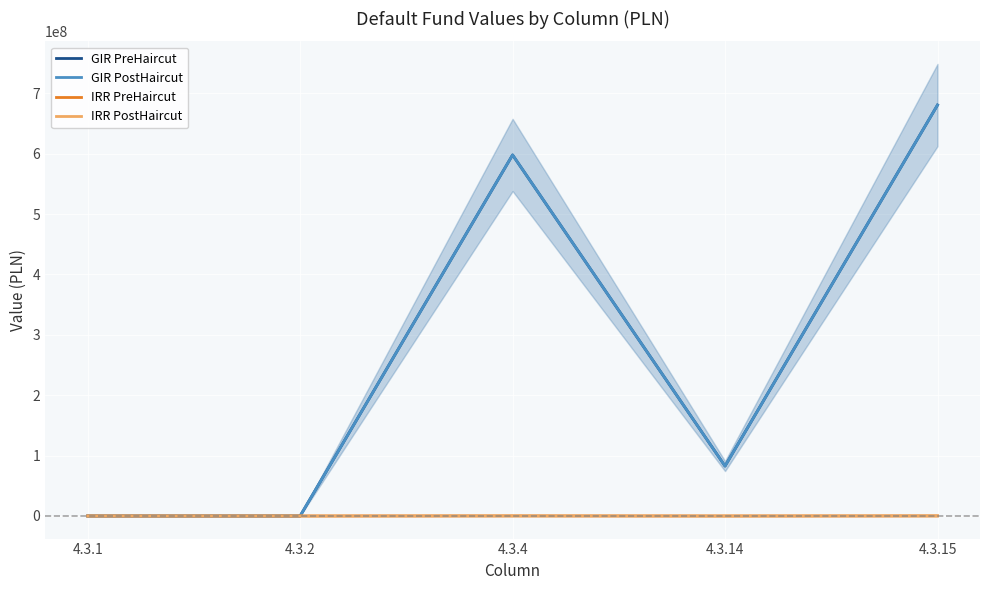

How many values in IRR PreHaircut are above zero?

2